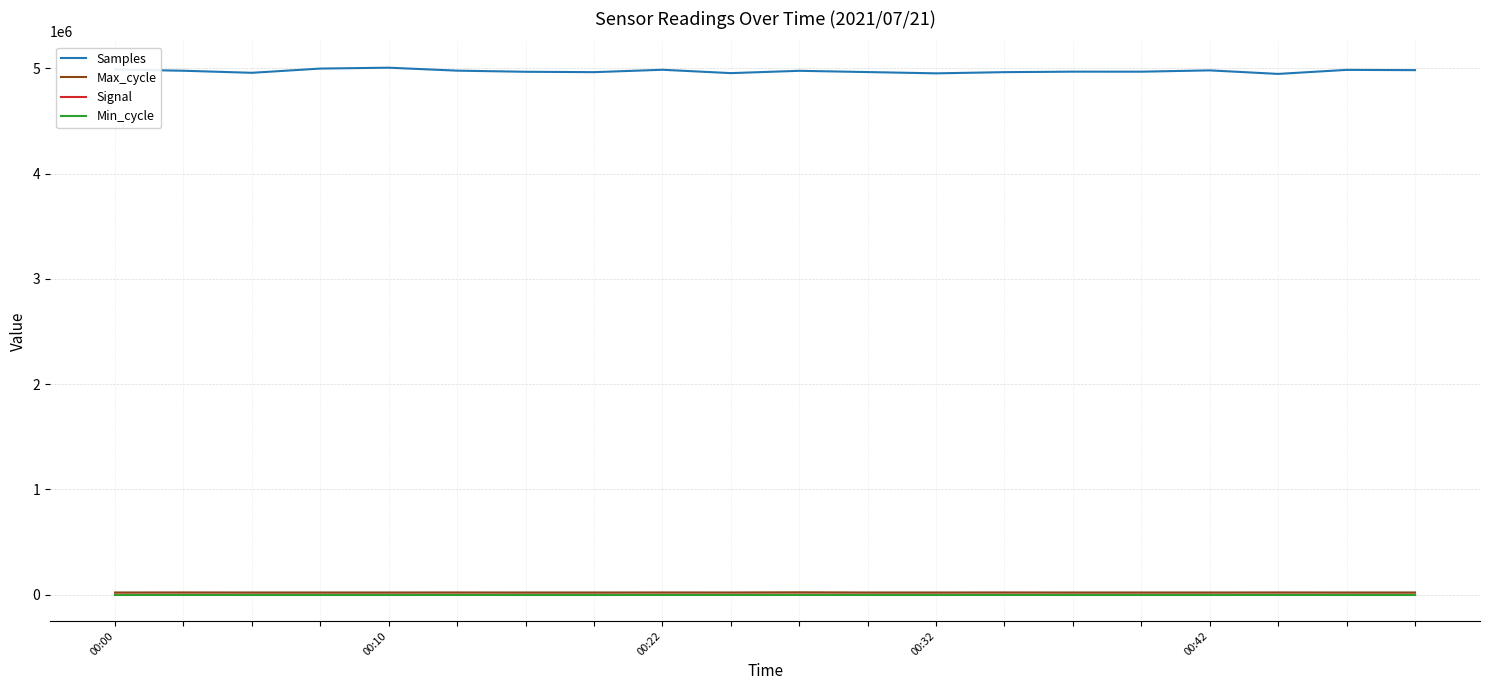

Which series has the largest range (max minus min)?

Samples